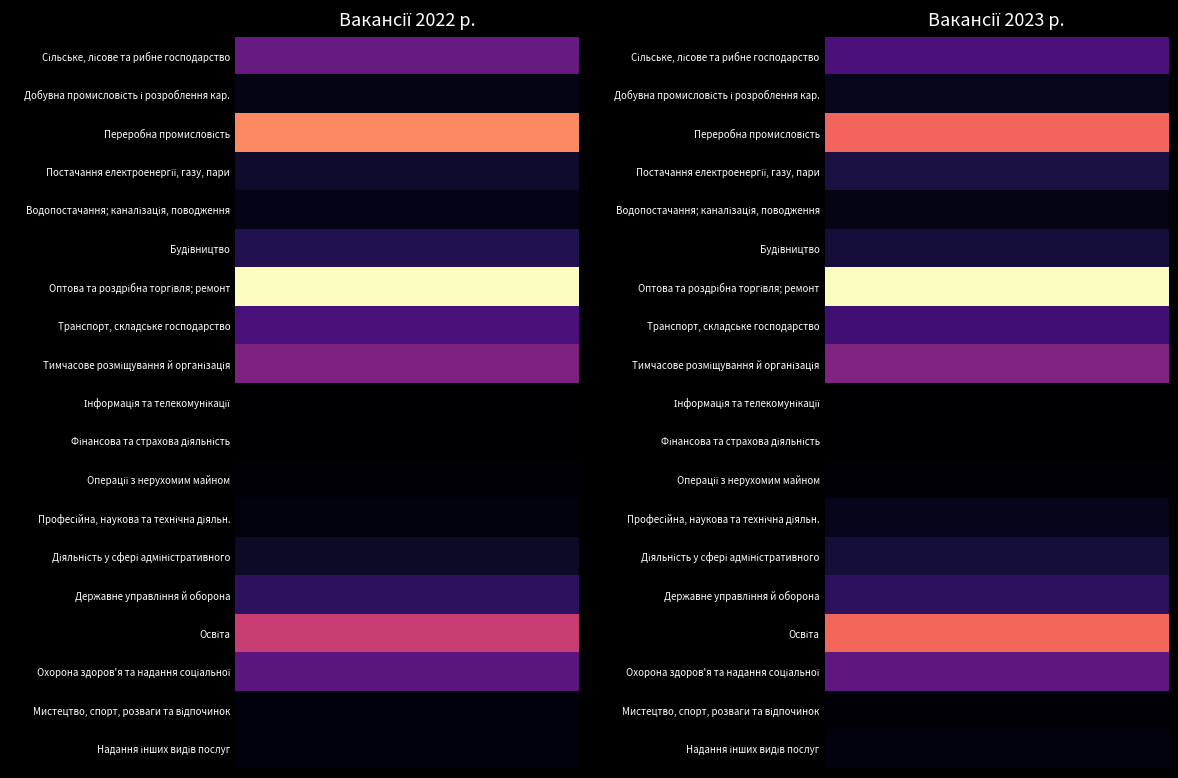

How many categories are shown in the chart?

2